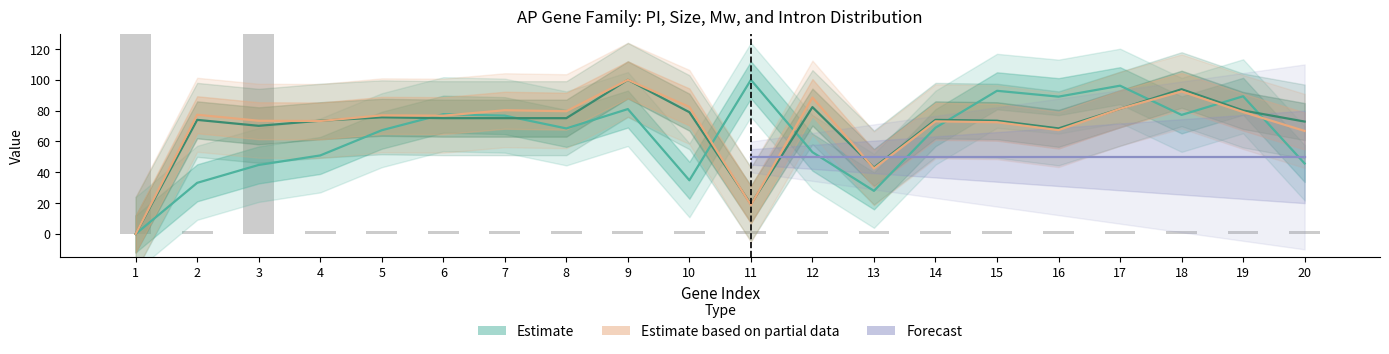

What is the sum of the PI values at 6 and 18?

155.0